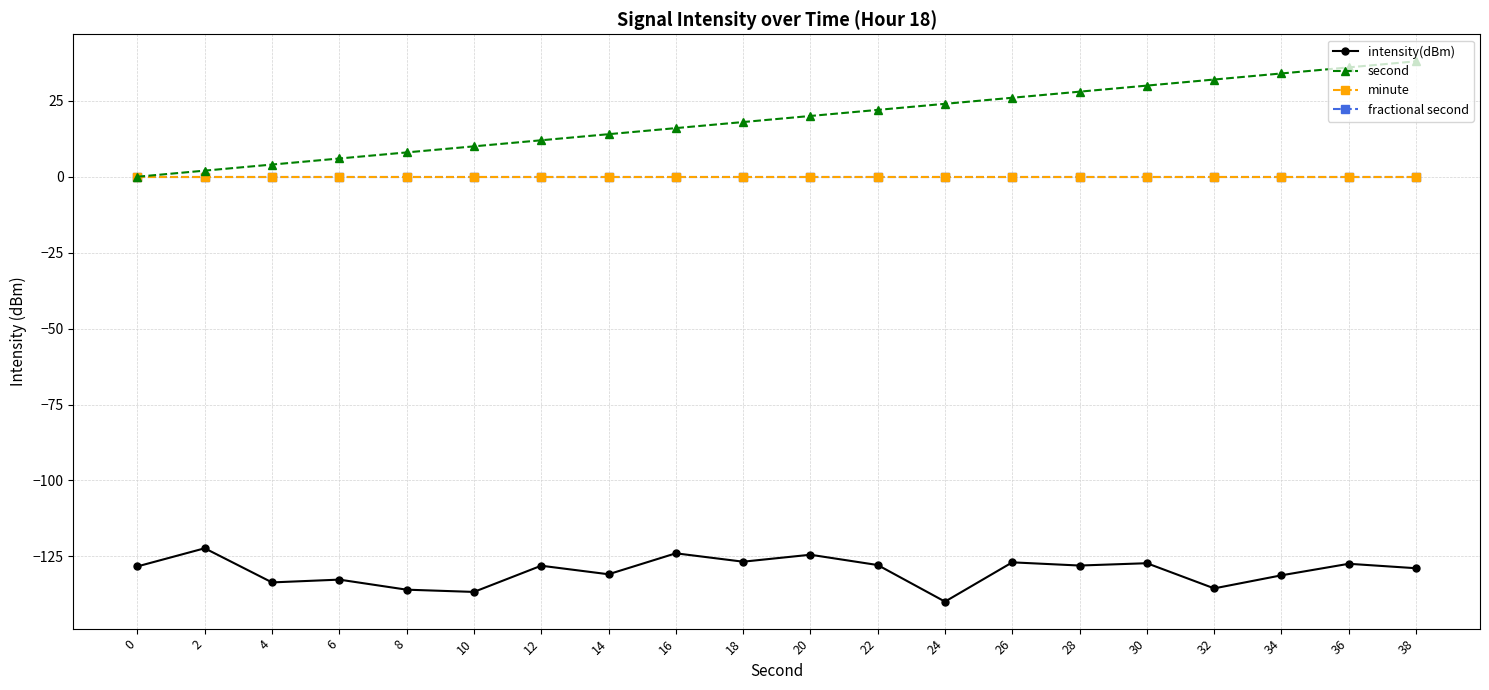

Does the chart display data point markers on the line(s)?

Yes